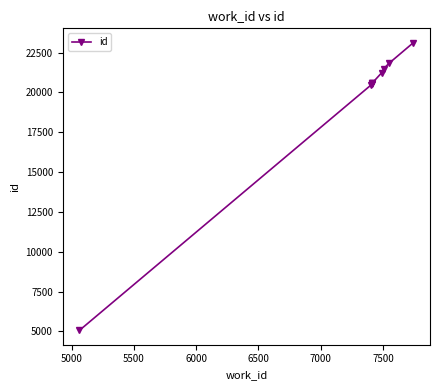

What is the smallest value displayed?

5063